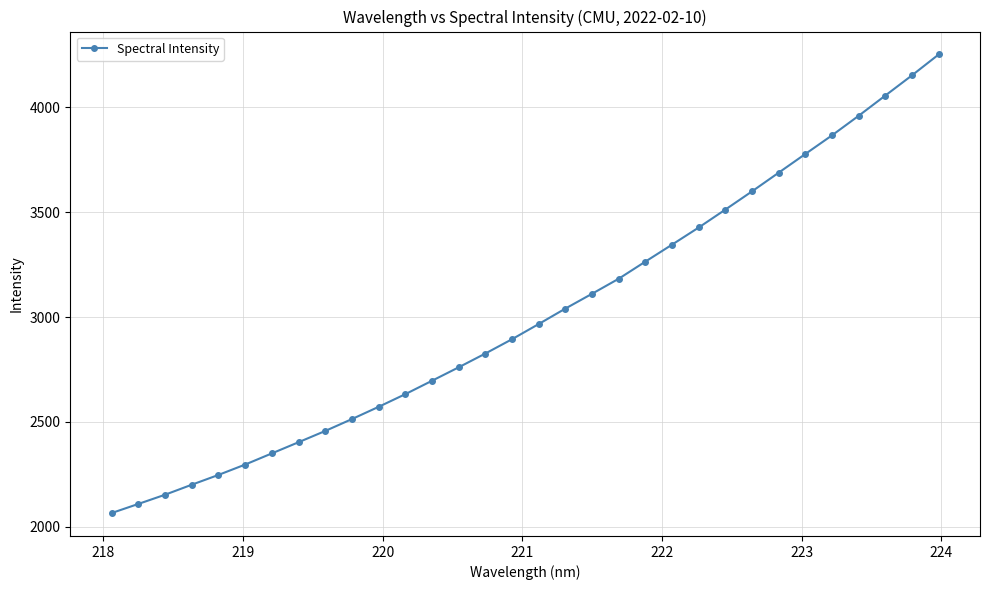

What is the value of the 31st point from the left?

4152.7